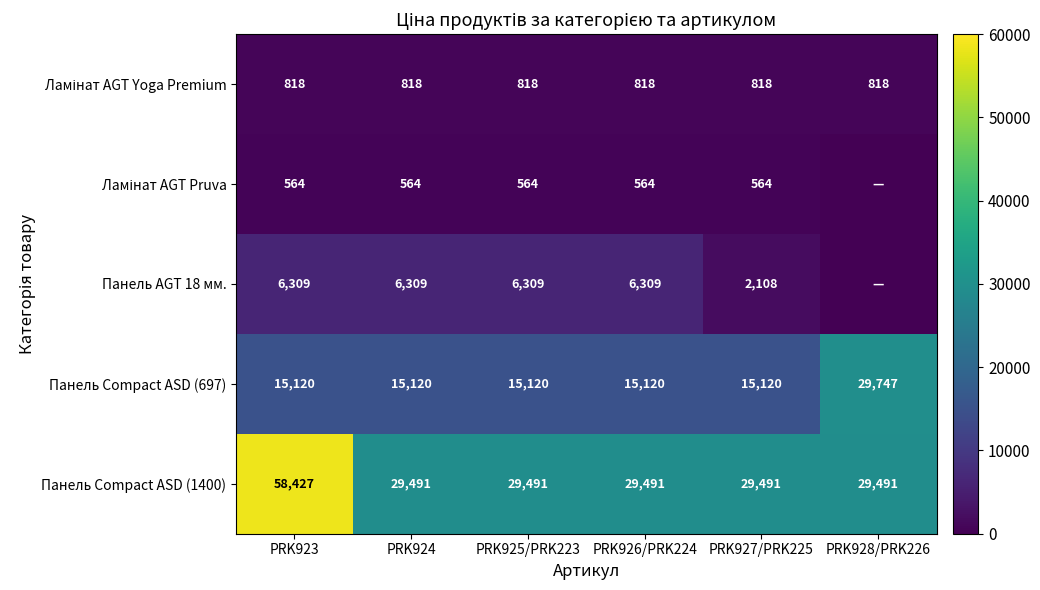

True or false: Панель Compact ASD (697) has a value of 15120 at PRK926/PRK224.

True